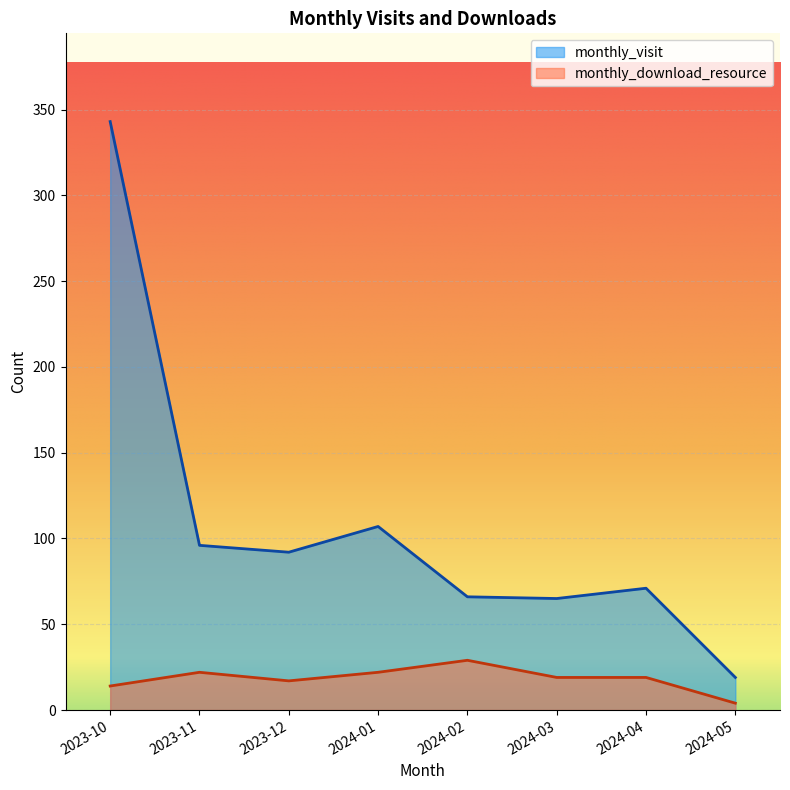

Which has a higher value, 2023-12 or 2024-03?

2023-12